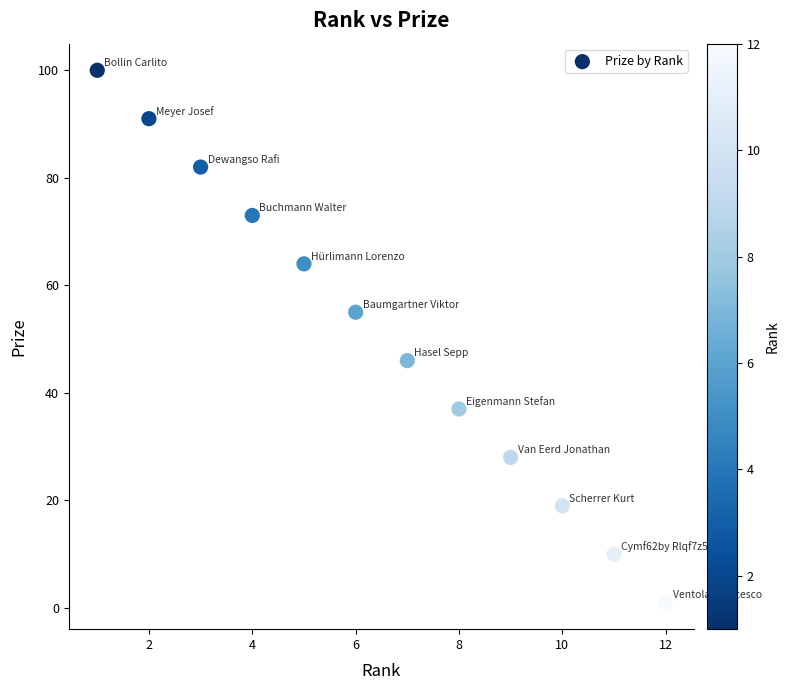

What is the range of Y values (max minus min)?

99